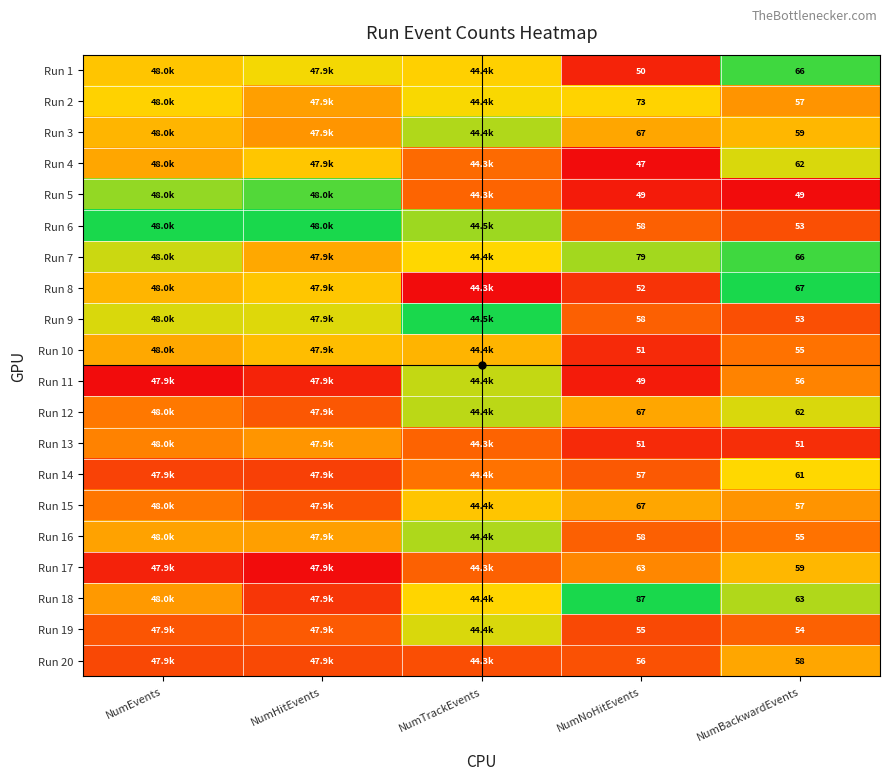

Is the value of Run 9 at NumHitEvents greater than the value of Run 10 at NumBackwardEvents?

Yes